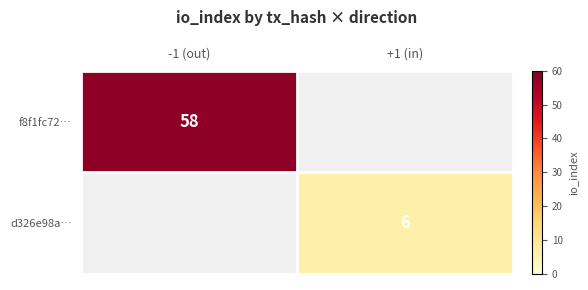

Is it true that f8f1fc72… equals 58 at -1 (out)?

True